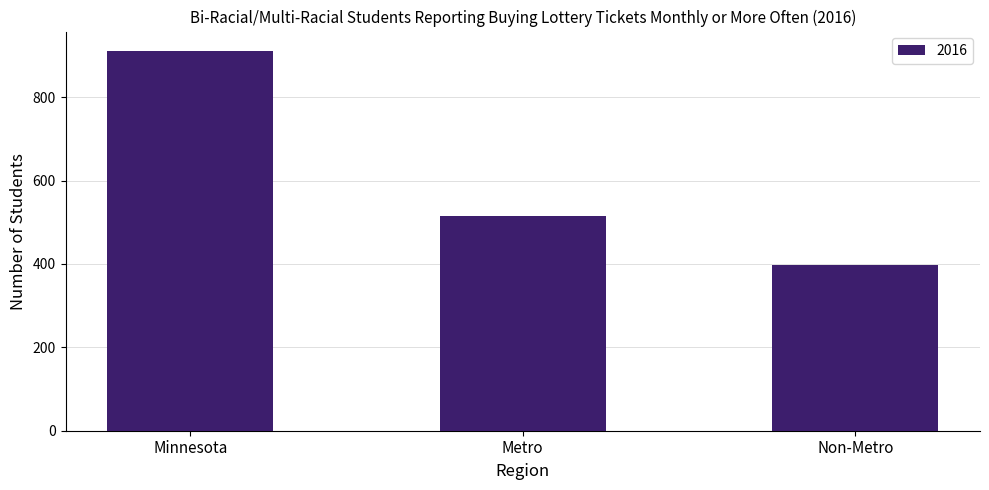

What is the difference between the maximum and minimum values?

515